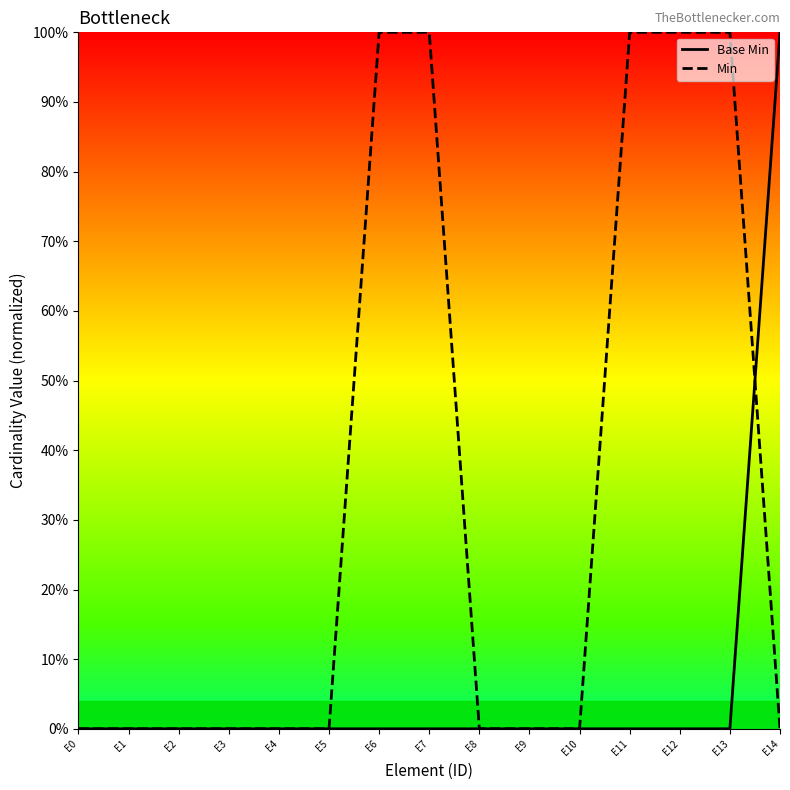

After their last crossing, which series has the higher values: Base Min or Min?

Base Min